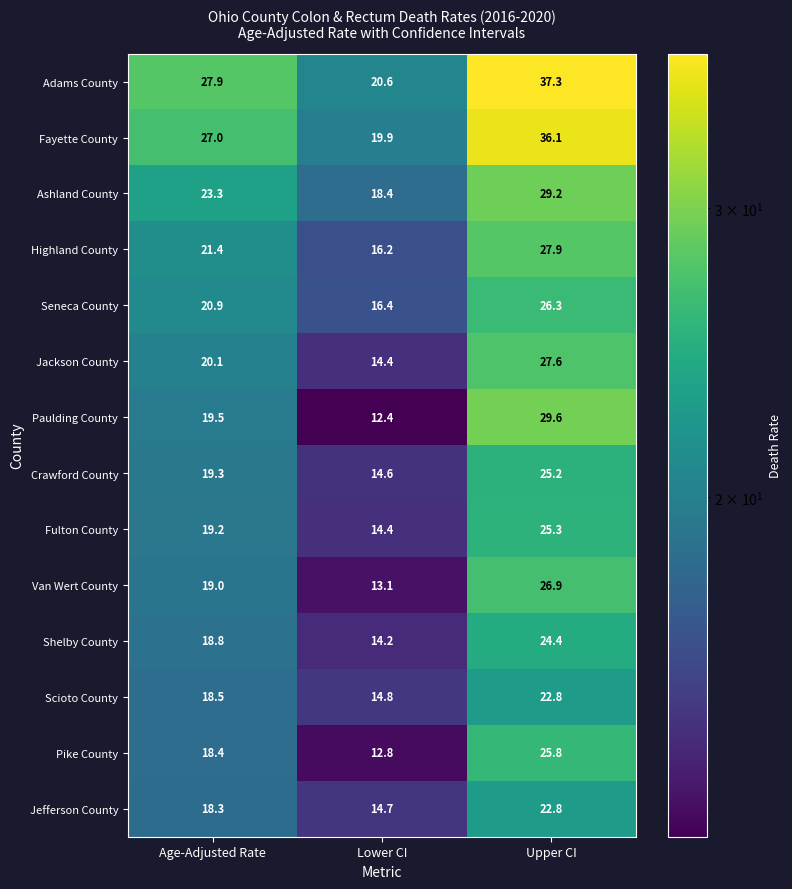

Is the value of Highland County at Age-Adjusted Rate greater than the value of Van Wert County at Lower CI?

Yes